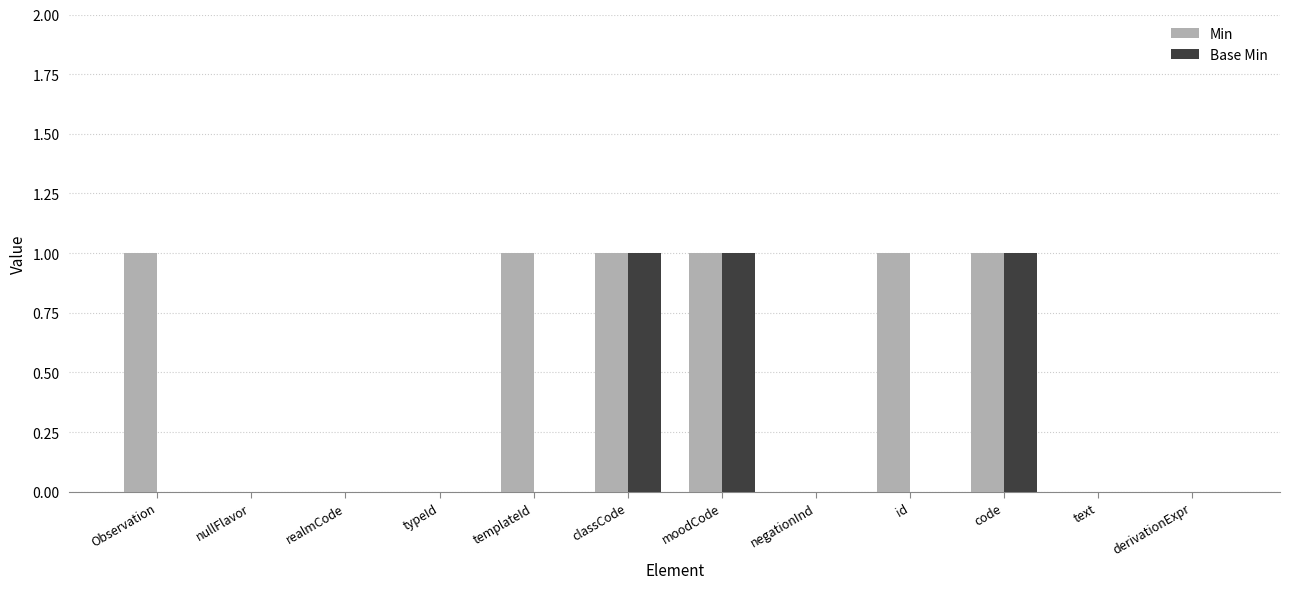

Is the value of Base Min at negationInd greater than the value of Min at code?

No